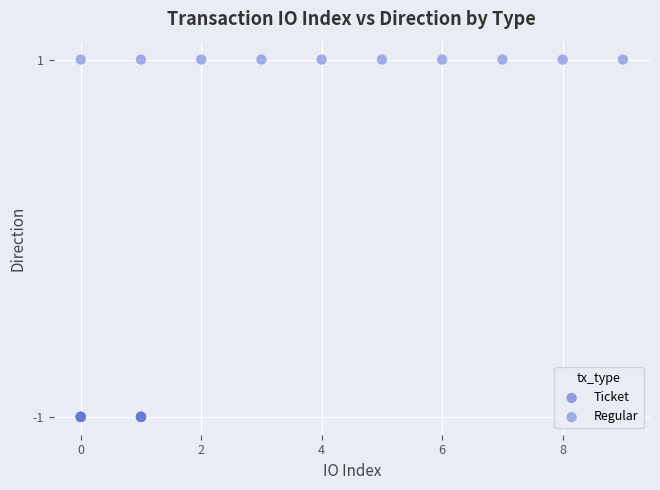

Which series reaches the minimum Y coordinate?

Ticket